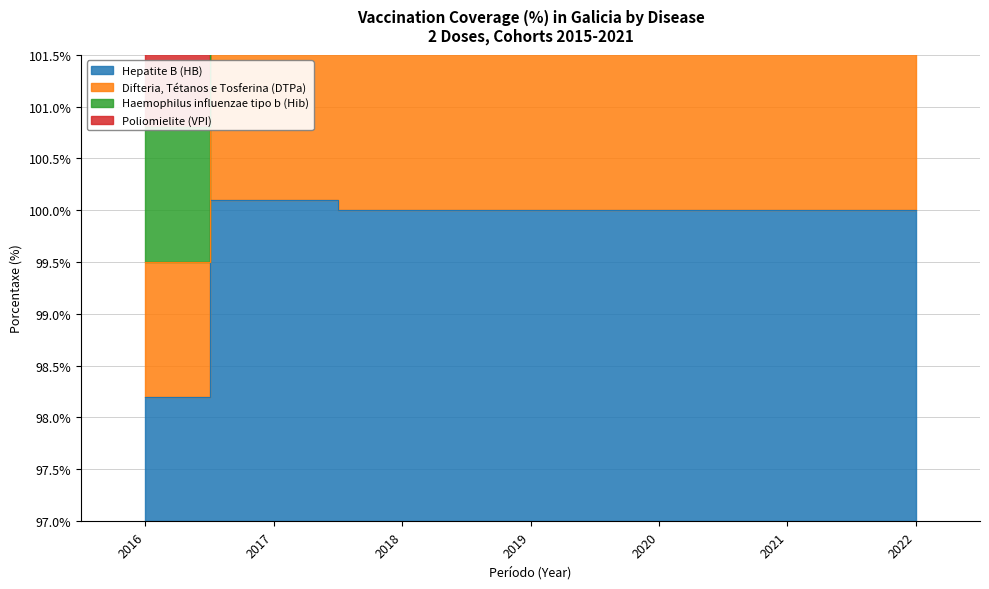

What is the difference between the maximum and second lowest values in the Poliomielite (VPI) series?

0.4